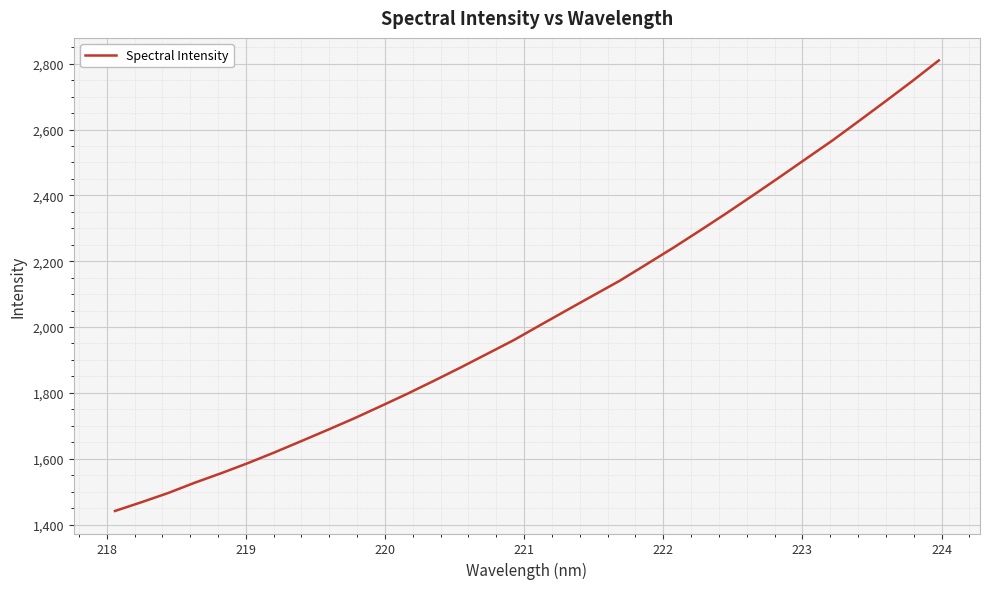

What is the difference between the maximum and minimum values?

1369.0